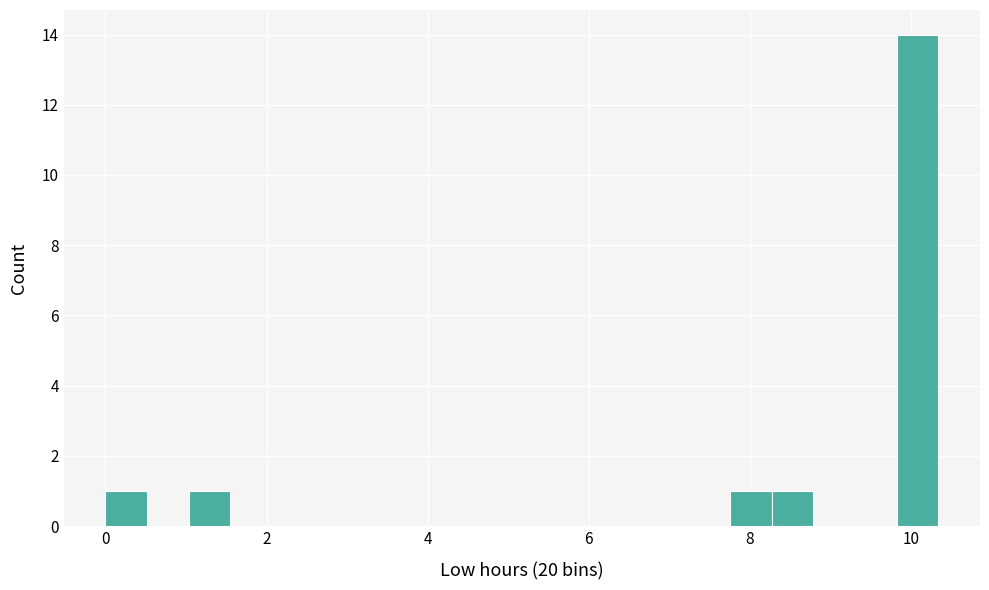

Around what value on the x-axis is the tallest bar? Give the approximate position of its centre, as read against the axis.

10.0